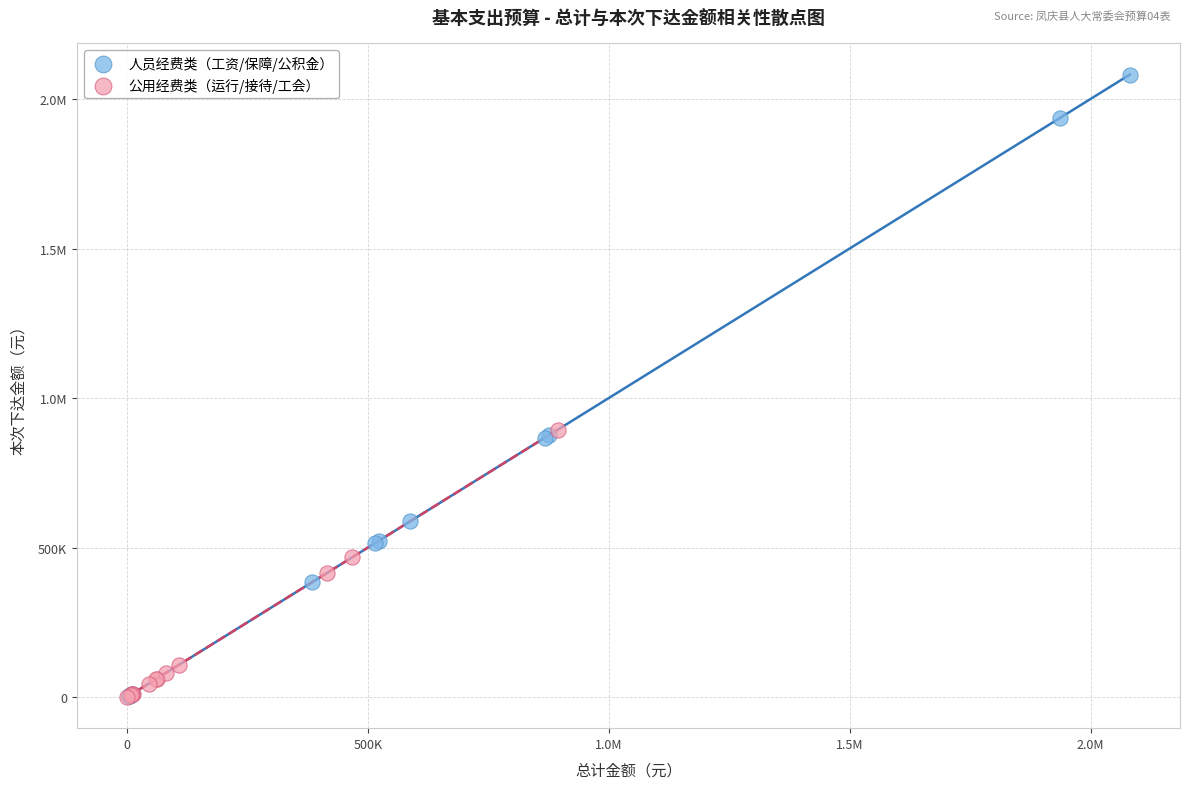

What are all the series names shown in the legend?

人员经费类（工资/保障/公积金）, 公用经费类（运行/接待/工会）